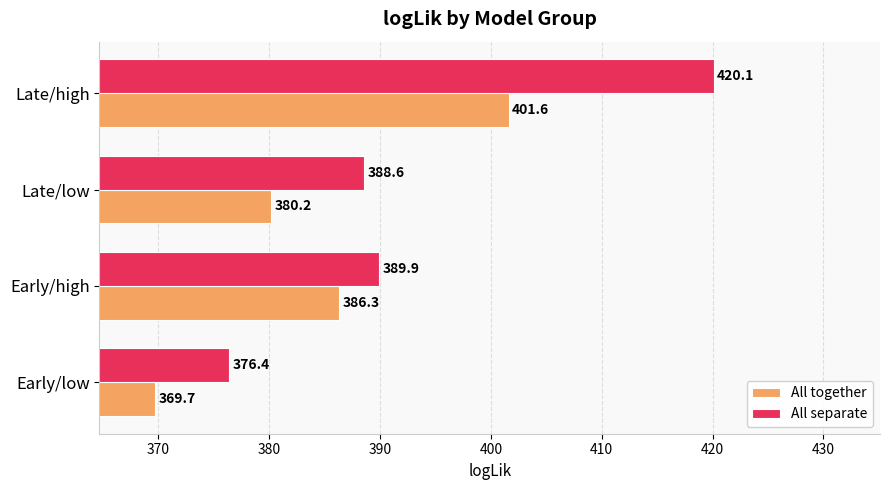

How many values in the All separate series are below 389?

2